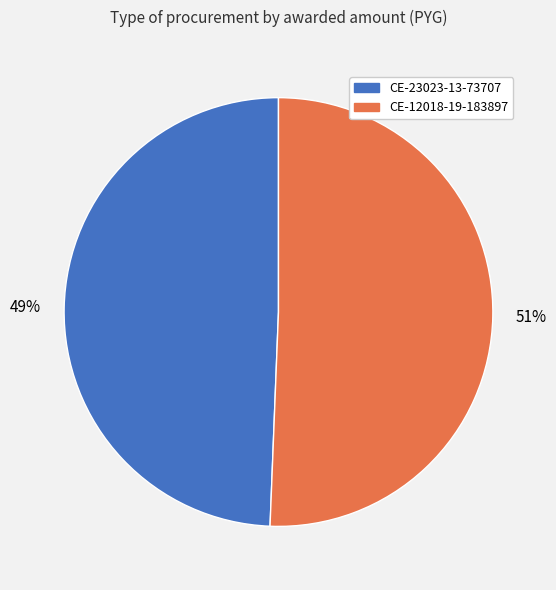

Approximately how many times larger is the value at CE-12018-19-183897 compared to CE-23023-13-73707?

1.0